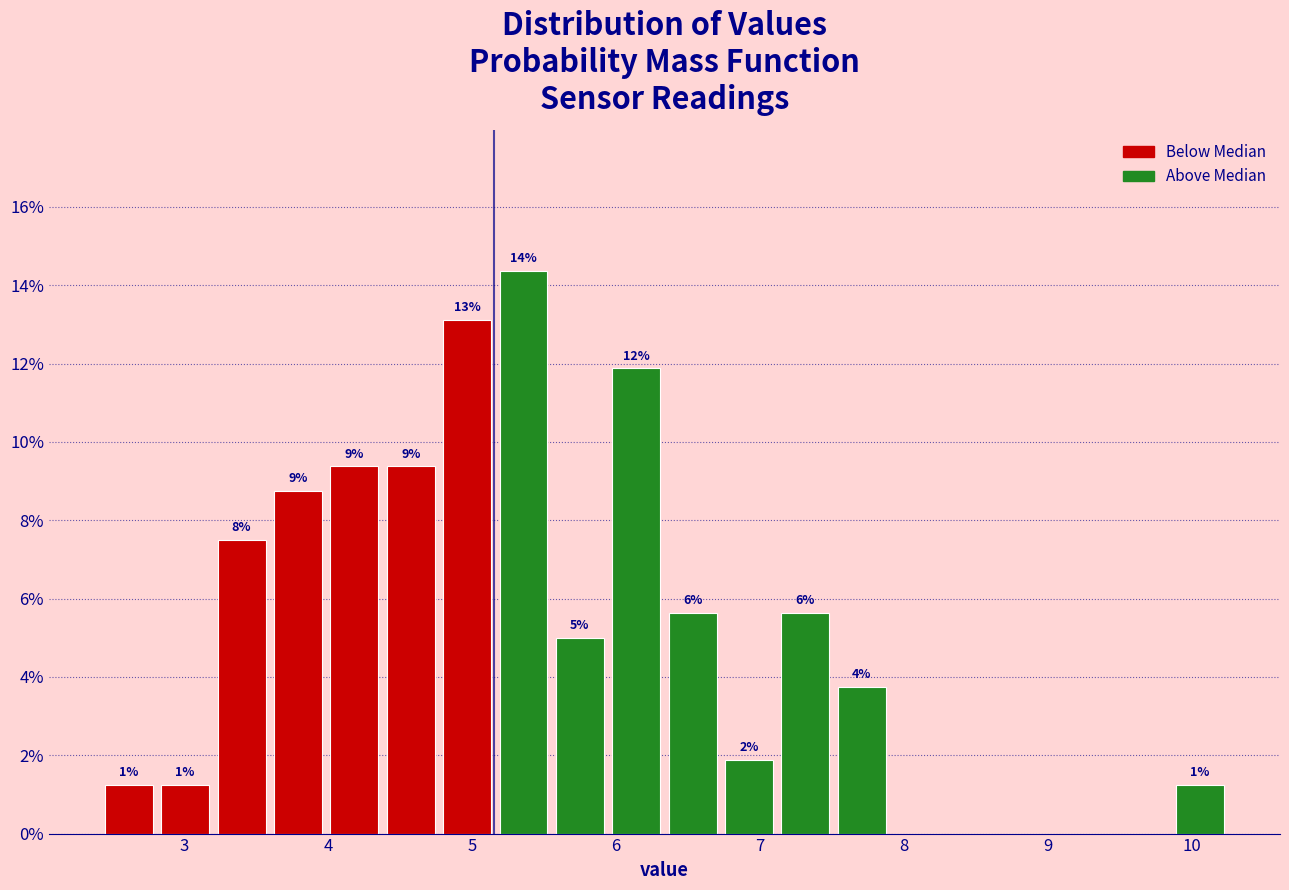

Read against the x-axis, roughly where is the centre of the tallest bar?

5.4